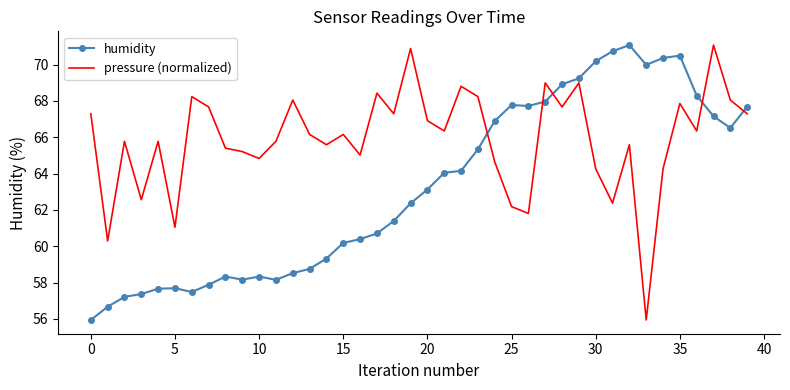

True or false: humidity and pressure (normalized) cross at least once.

True